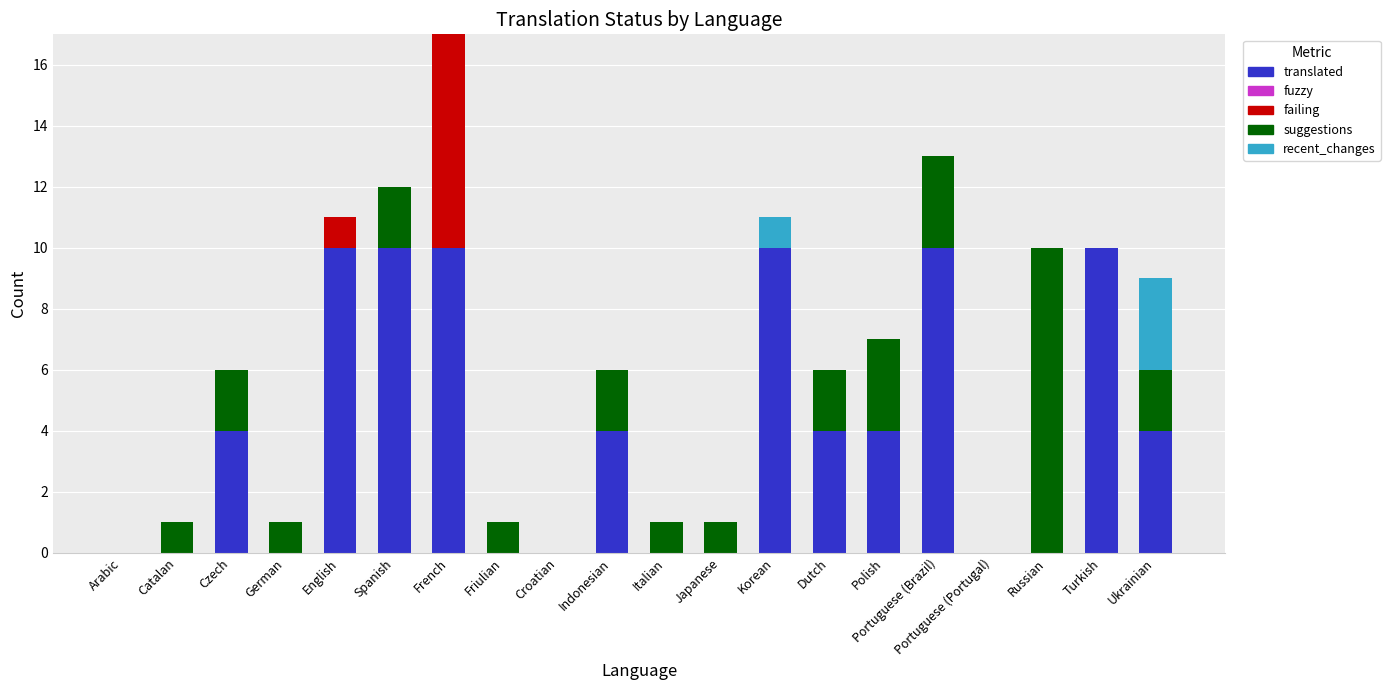

What is the maximum value for translated?

10